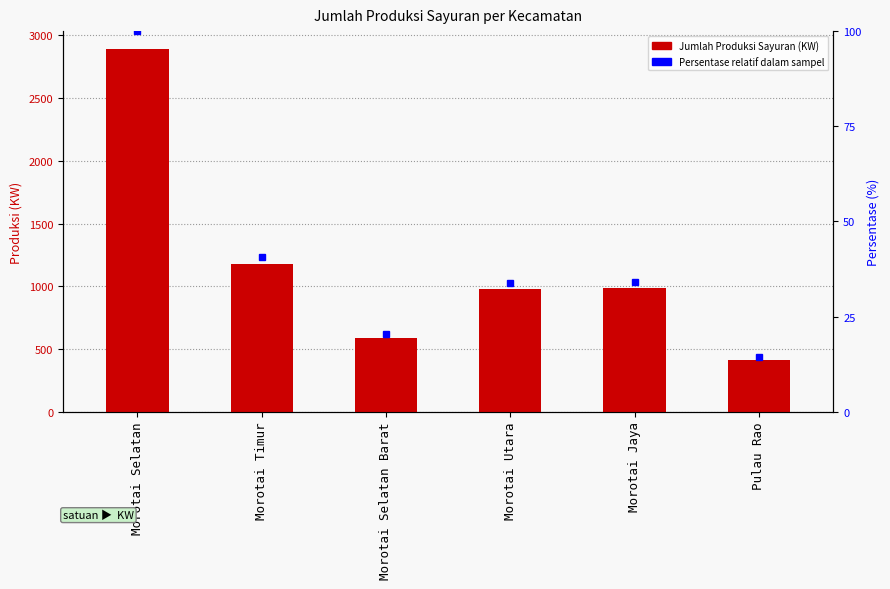

Reading left to right, list all the values displayed in this chart.

Jumlah Produksi Sayuran: Morotai Selatan=2890.0	Morotai Timur=1177.0	Morotai Selatan Barat=590.0	Morotai Utara=976.5	Morotai Jaya=985.1	Pulau Rao=413.4
Persentase relatif: Morotai Selatan=100.0	Morotai Timur=40.7	Morotai Selatan Barat=20.4	Morotai Utara=33.8	Morotai Jaya=34.1	Pulau Rao=14.3